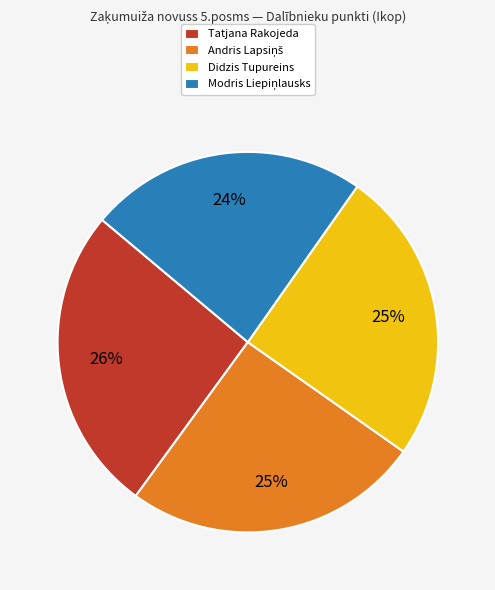

Is there any slice that represents more than half of the pie?

No